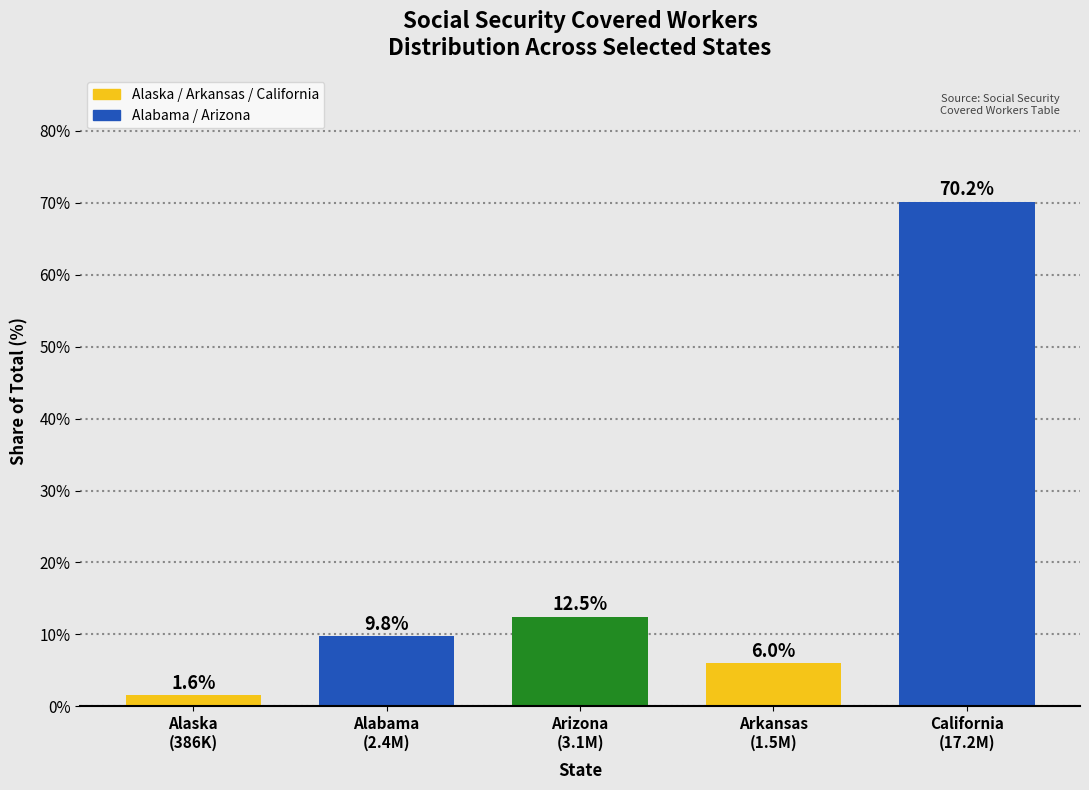

Reading left to right, what are all the values shown in this chart?

1.6	9.8	12.5	6.0	70.2